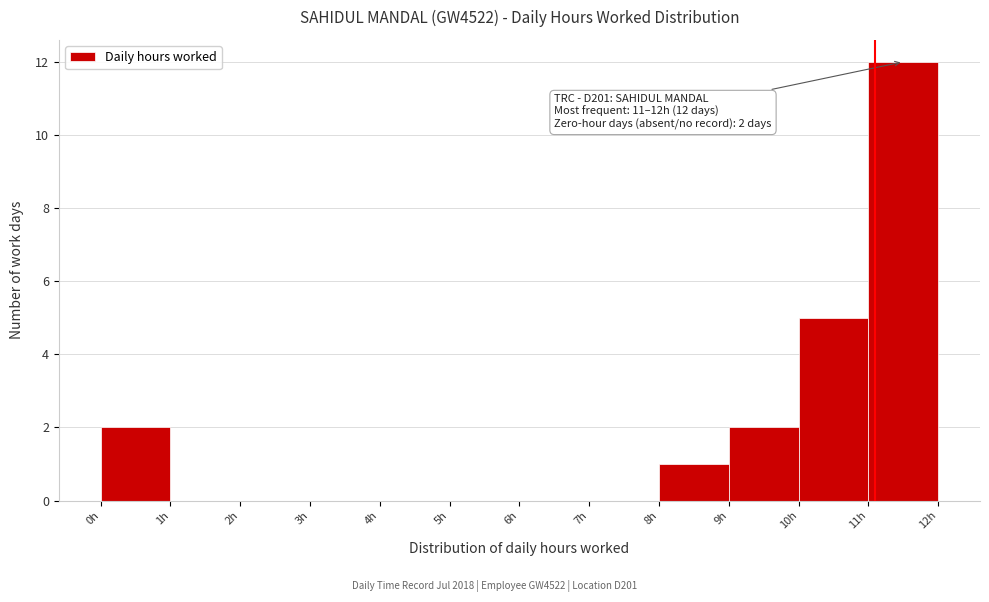

Which range on the x-axis has the tallest bar?

11 to 12